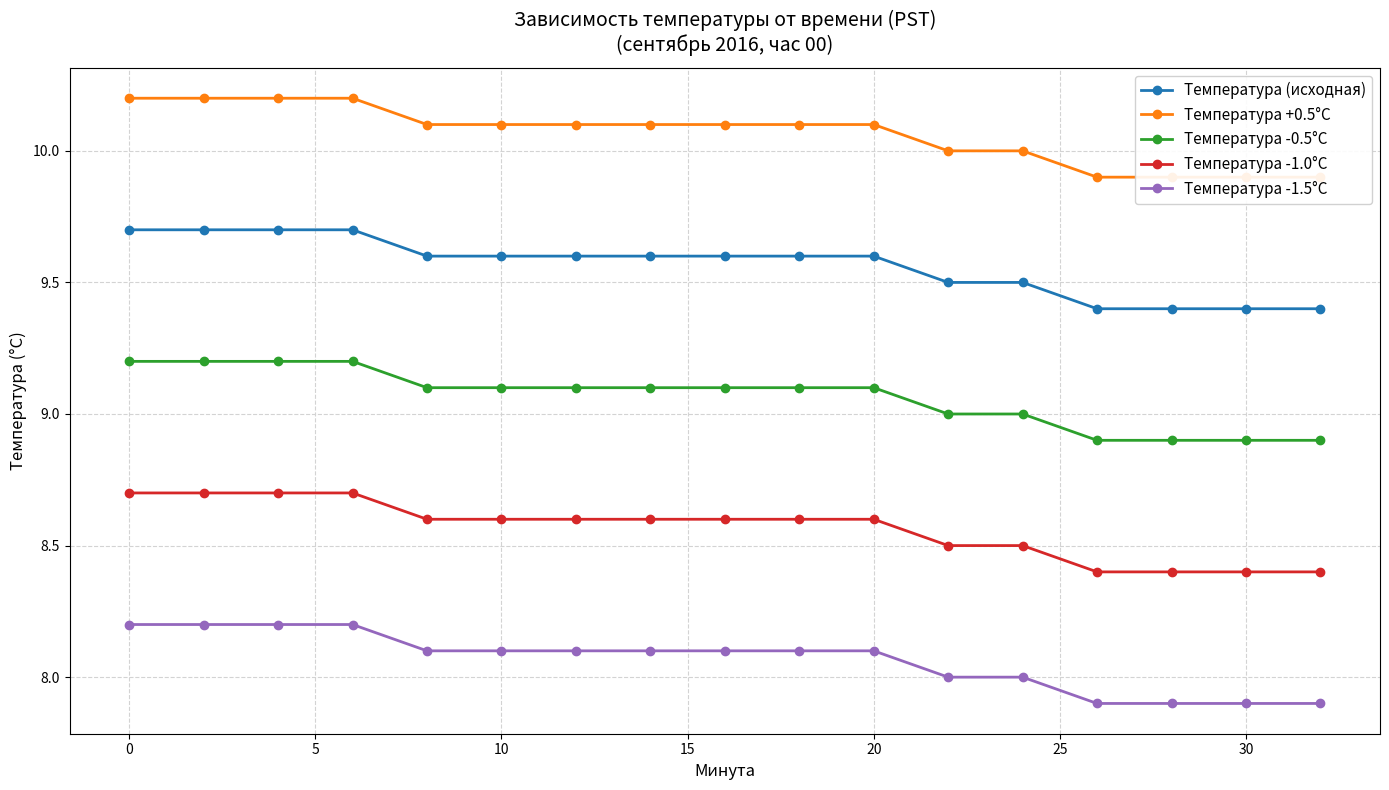

What is the maximum value for Температура -0.5°C?

9.2